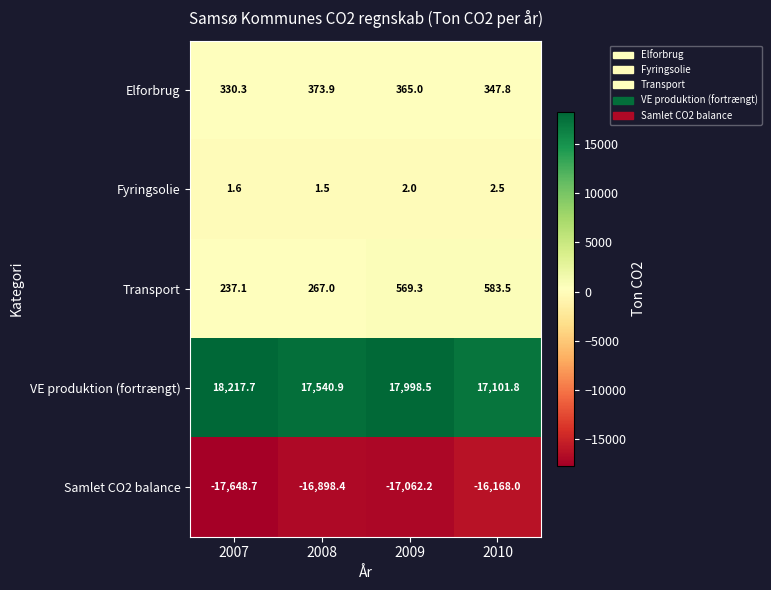

What is the sum of all Transport values?

1656.9